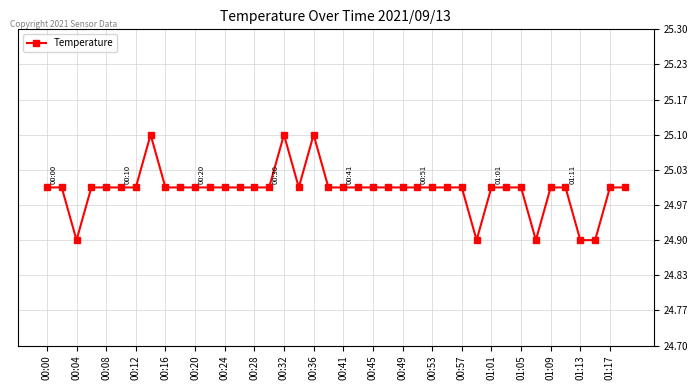

Reading left to right, extract all data points from this chart.

25.0	25.0	24.9	25.0	25.0	25.0	25.0	25.1	25.0	25.0	25.0	25.0	25.0	25.0	25.0	25.0	25.1	25.0	25.1	25.0	25.0	25.0	25.0	25.0	25.0	25.0	25.0	25.0	25.0	24.9	25.0	25.0	25.0	24.9	25.0	25.0	24.9	24.9	25.0	25.0